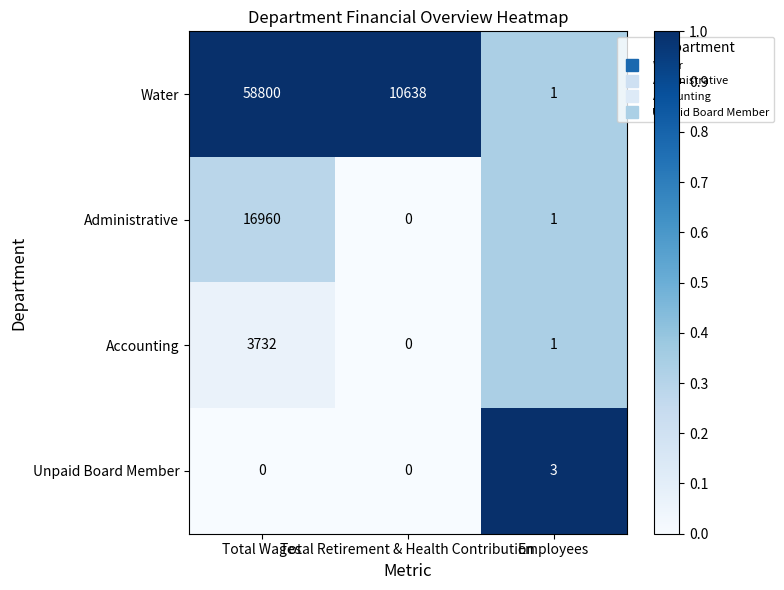

Is it true that Administrative equals 5341 at Total Retirement & Health Contribution?

False